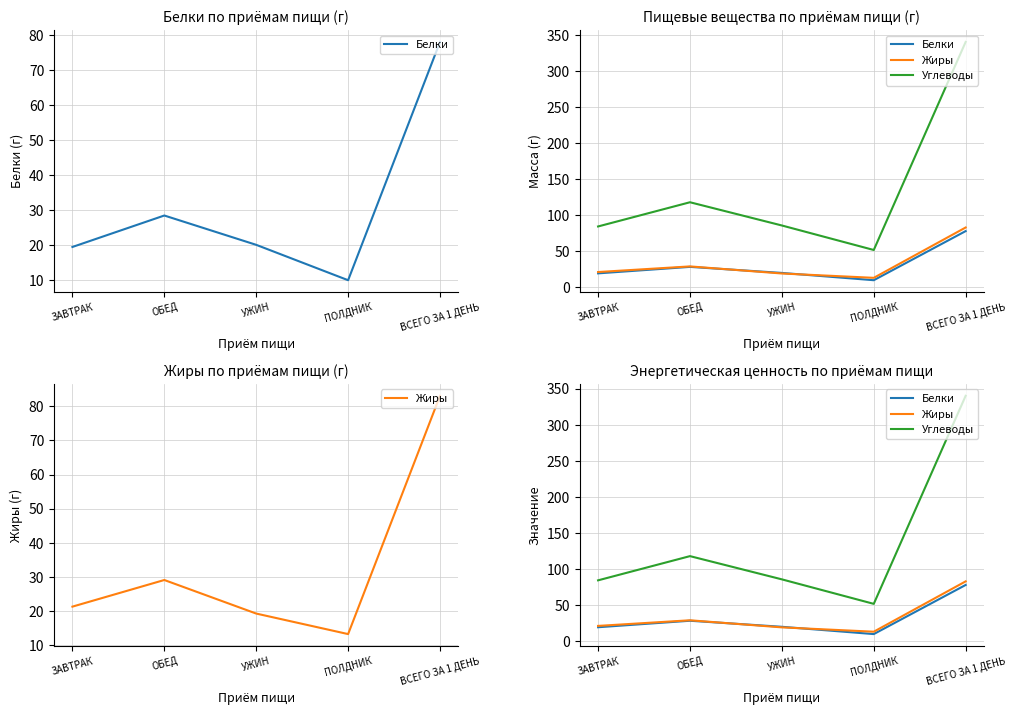

List the labels in order of Углеводы value, largest first.

ВСЕГО ЗА 1 ДЕНЬ, ОБЕД, УЖИН, ЗАВТРАК, ПОЛДНИК